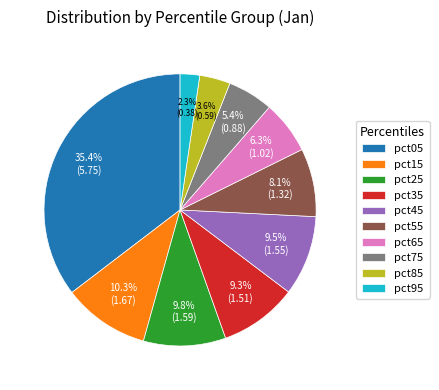

To the nearest percent, what portion does pct75 represent?

5%